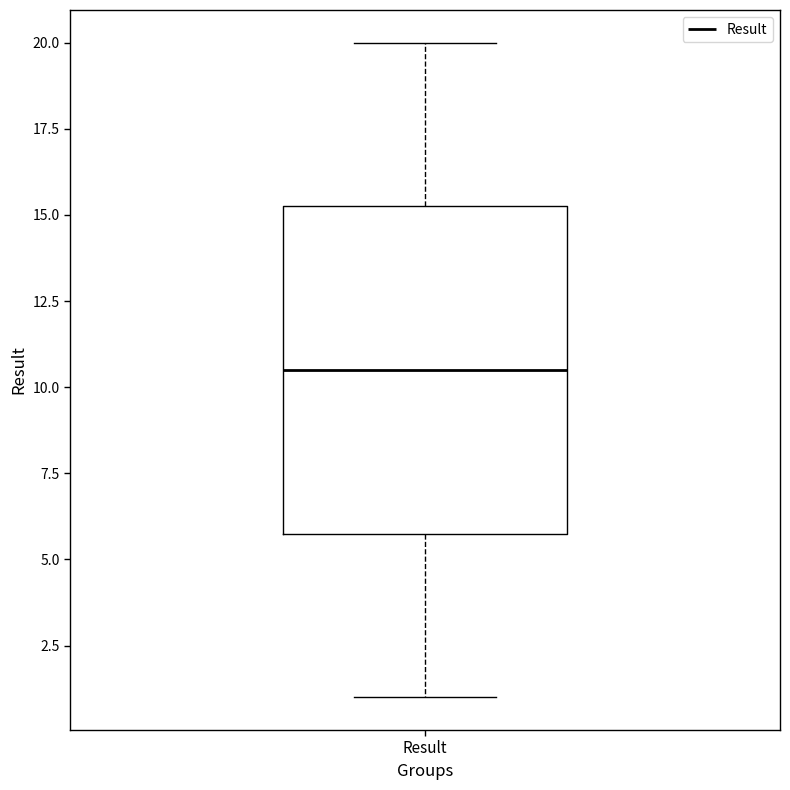

Transcribe this box plot: give where the median line is, the range the box spans, and where the two whiskers end, as read against the y-axis. The values are not printed on the chart, so give them approximately, as read against the axis.

median 10.5, box 6.0 to 15.5, whiskers 1.0 to 20.0